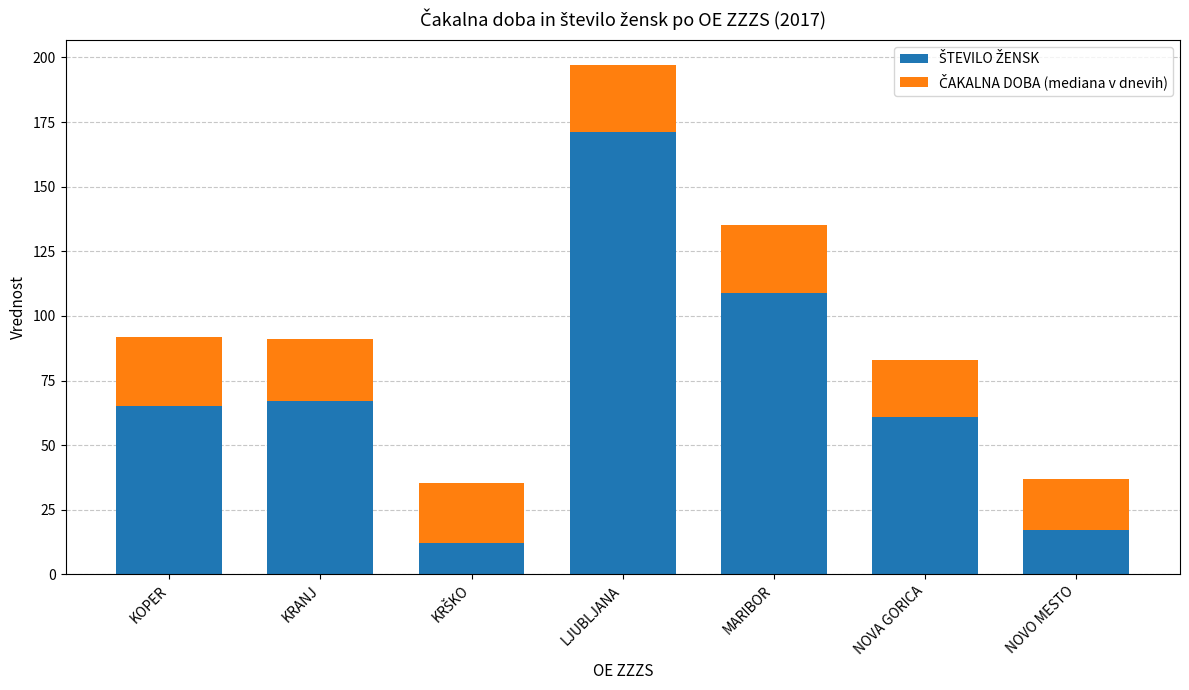

What is the total value across all series at KOPER?

92.0